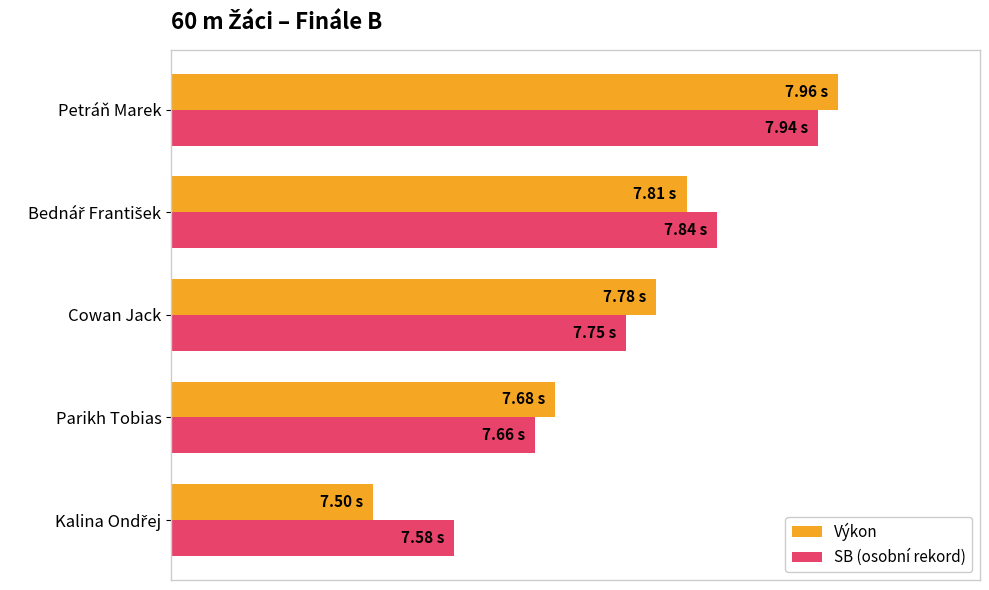

What is the lowest value of the Výkon series?

7.5